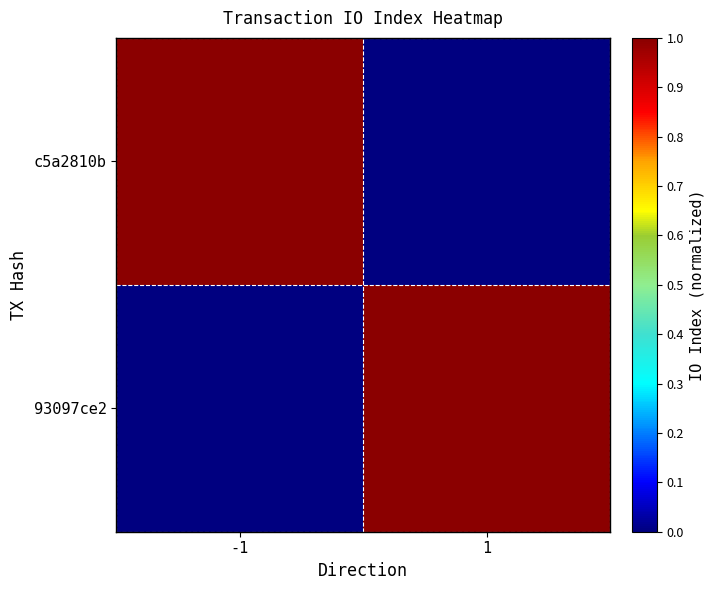

What is the total value across all series at -1?

1.0